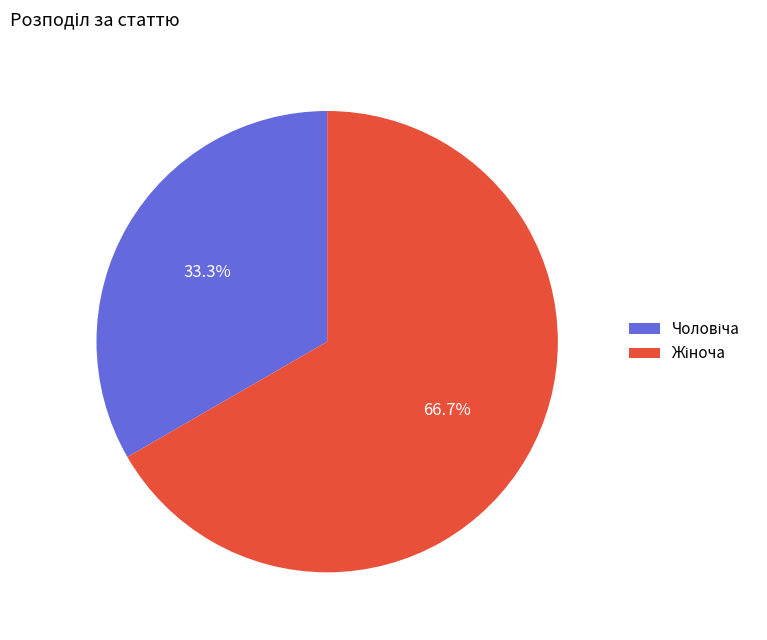

Is there any slice that represents more than half of the pie?

Yes